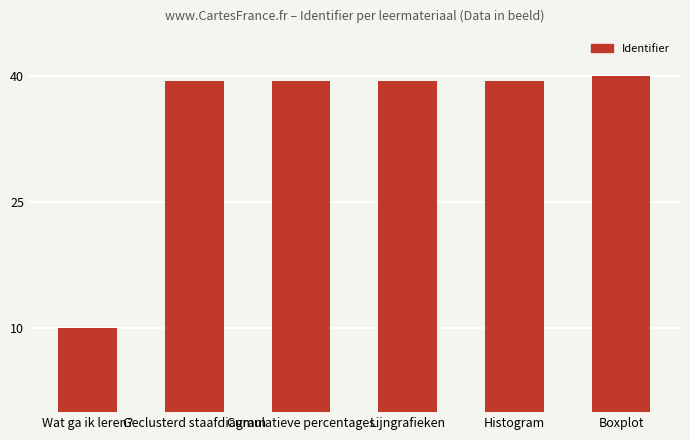

The value at Geclusterd staafdiagram is 63.8. True or false?

False